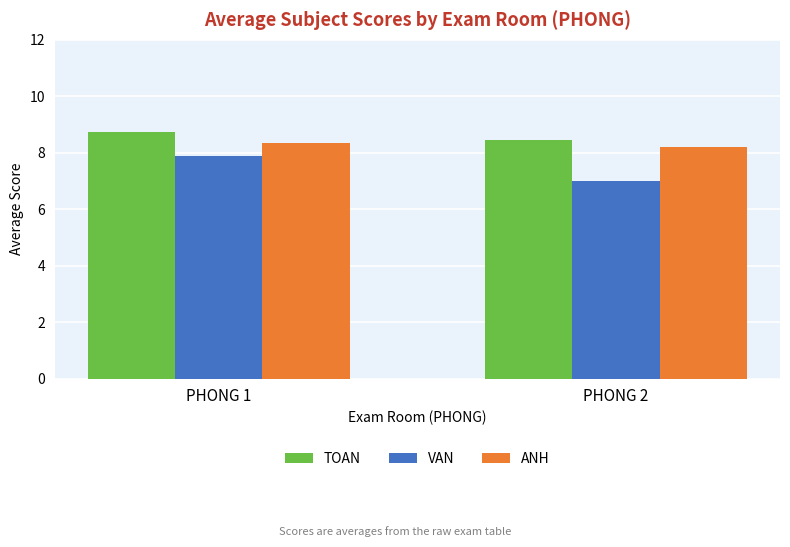

Reading left to right, what are all the values shown in this chart?

TOAN: PHONG 1=8.7	PHONG 2=8.4
VAN: PHONG 1=7.9	PHONG 2=7.0
ANH: PHONG 1=8.3	PHONG 2=8.2